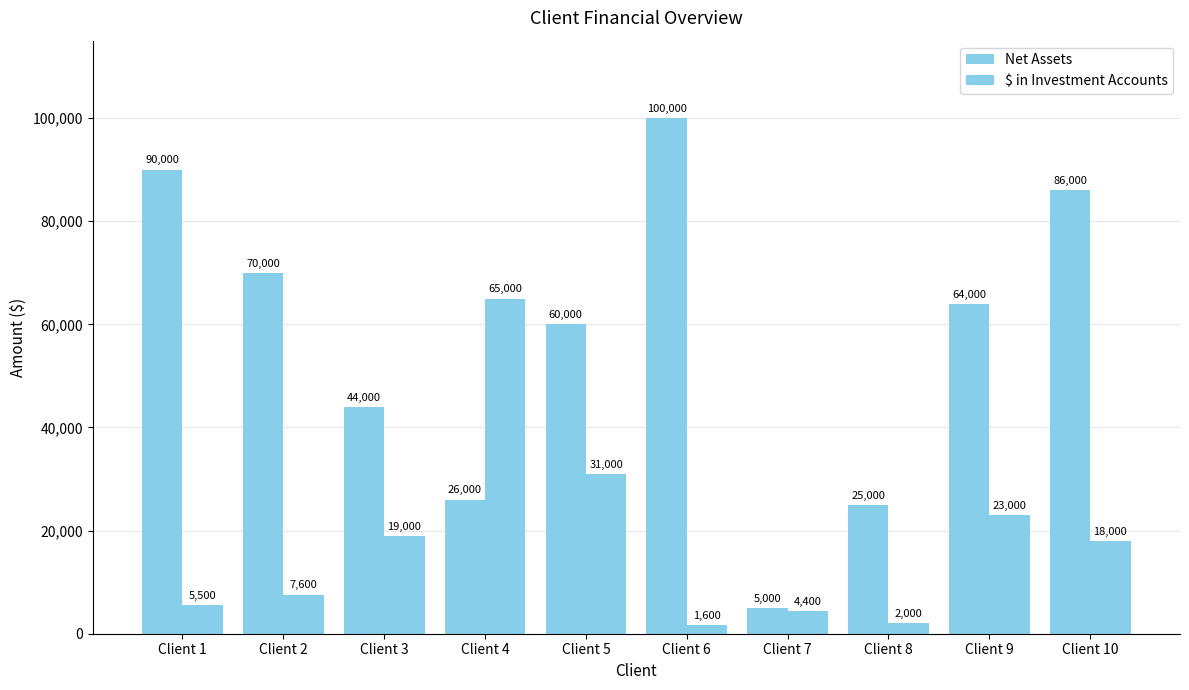

Which category has the lowest value in the $ in Investment Accounts series?

Client 6